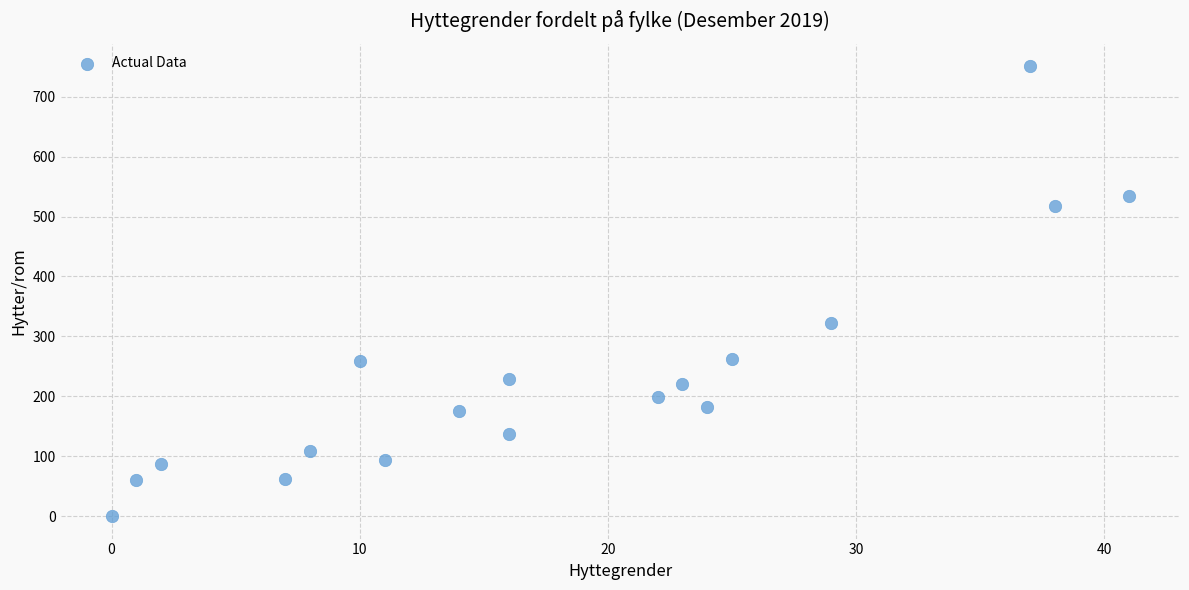

What Y value in the scatter plot is closest to 375?

323